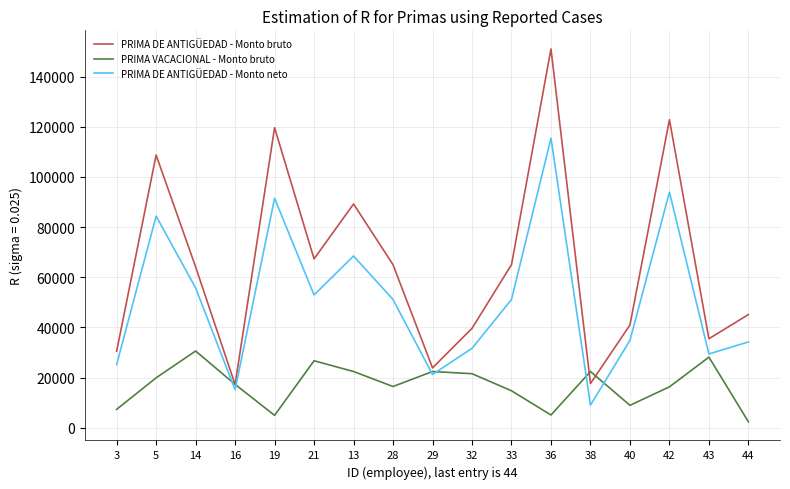

The PRIMA DE ANTIGÜEDAD - Monto bruto series shows 62738.1 at 40. True or false?

False